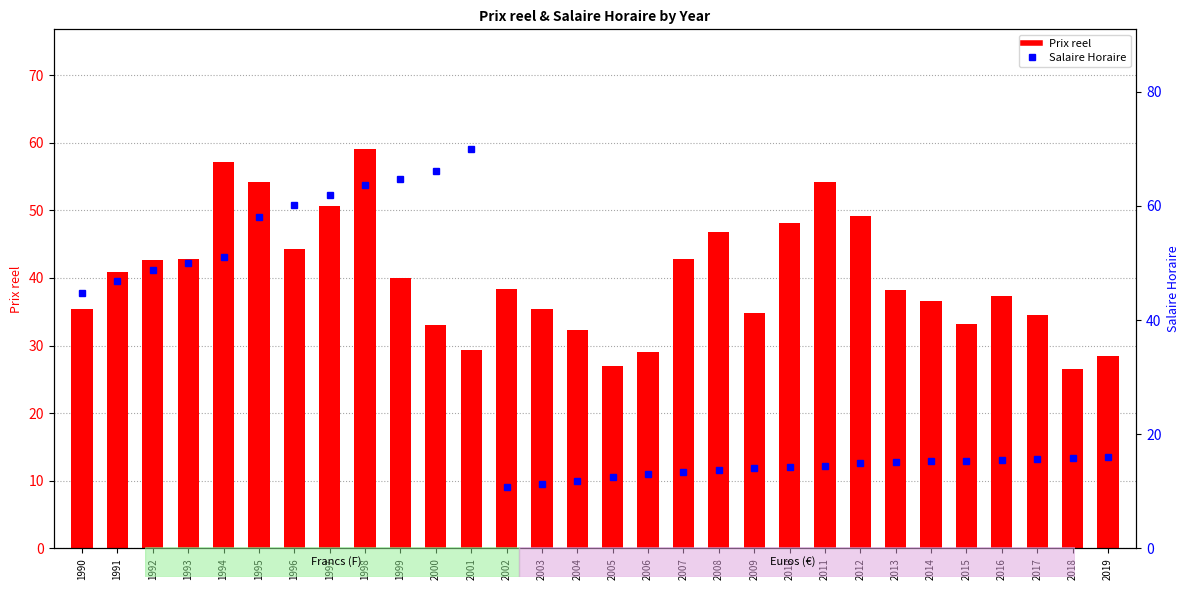

What are all the series names shown in the legend?

Prix reel, Salaire Horaire